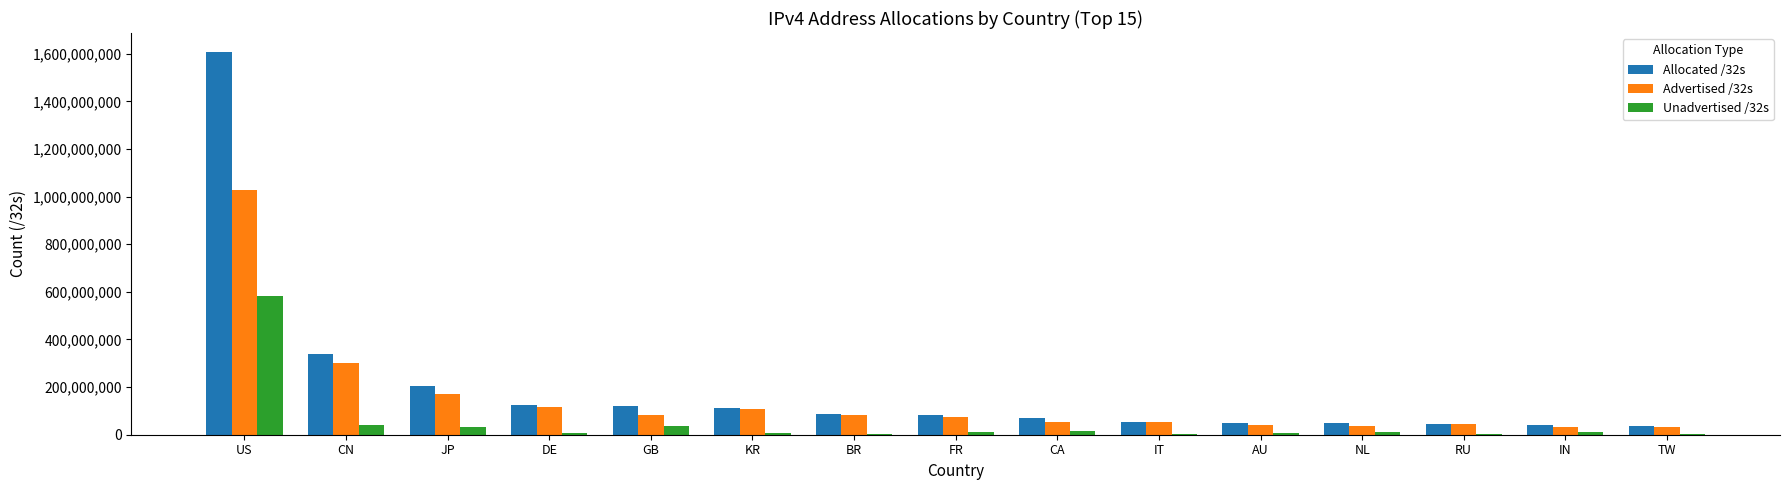

Is the value of Unadvertised /32s at IN greater than the value of Allocated /32s at NL?

No